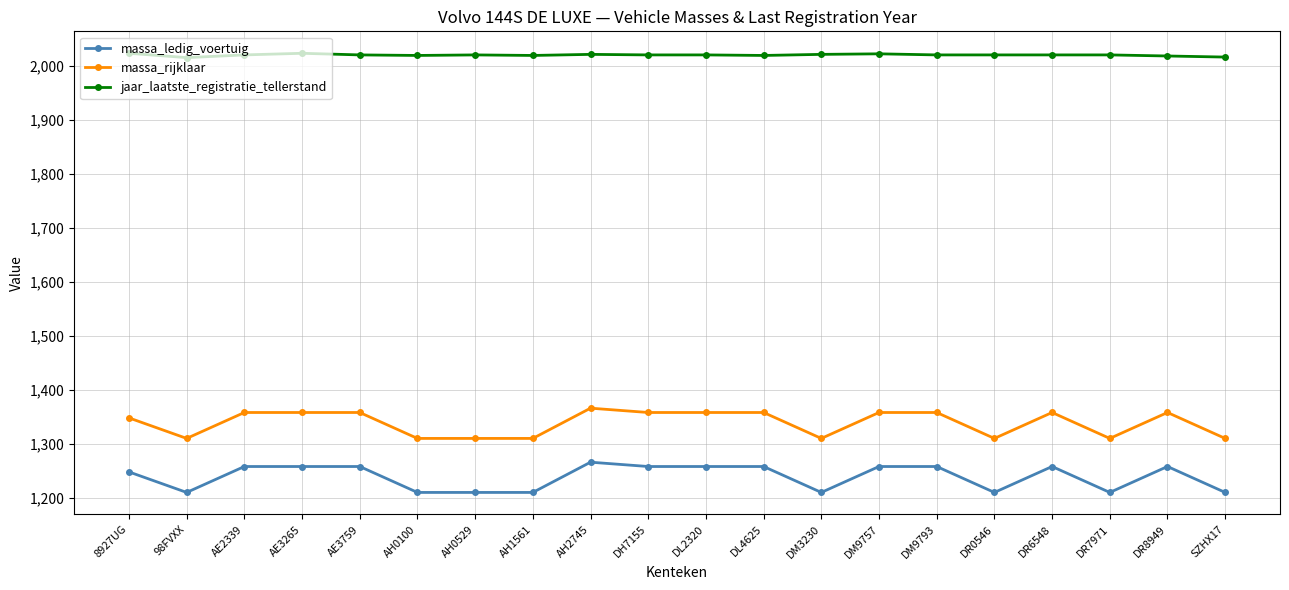

True or false: jaar_laatste_registratie_tellerstand and massa_rijklaar cross at least once.

False